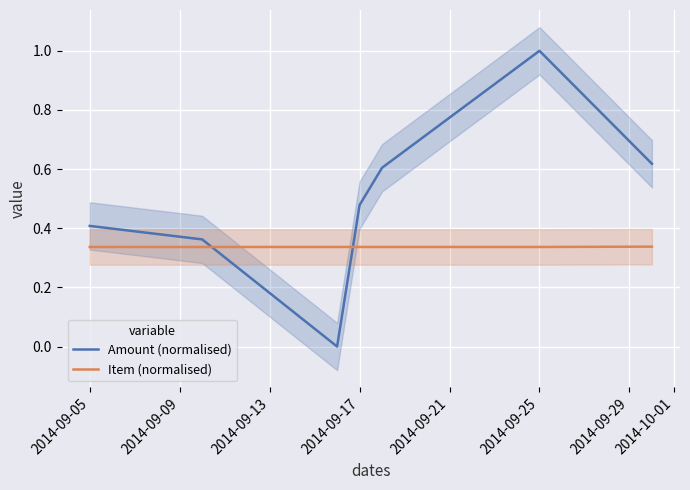

What is the maximum value for Amount (normalised)?

1.0